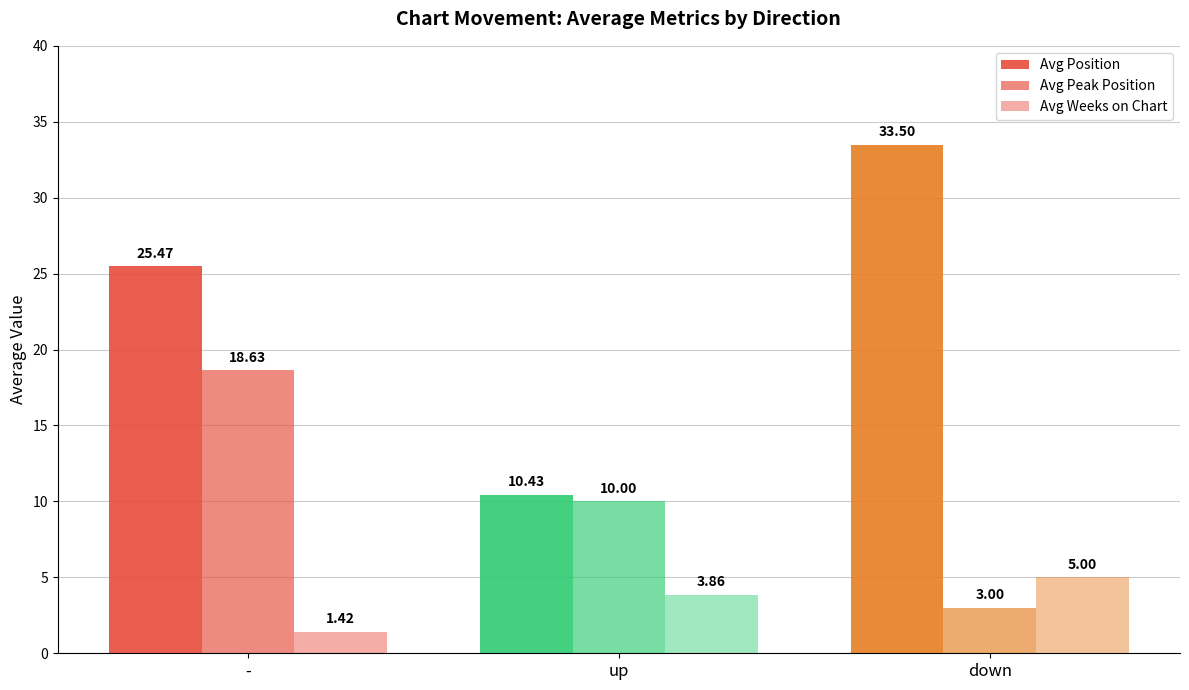

How many bars are there in each group?

3